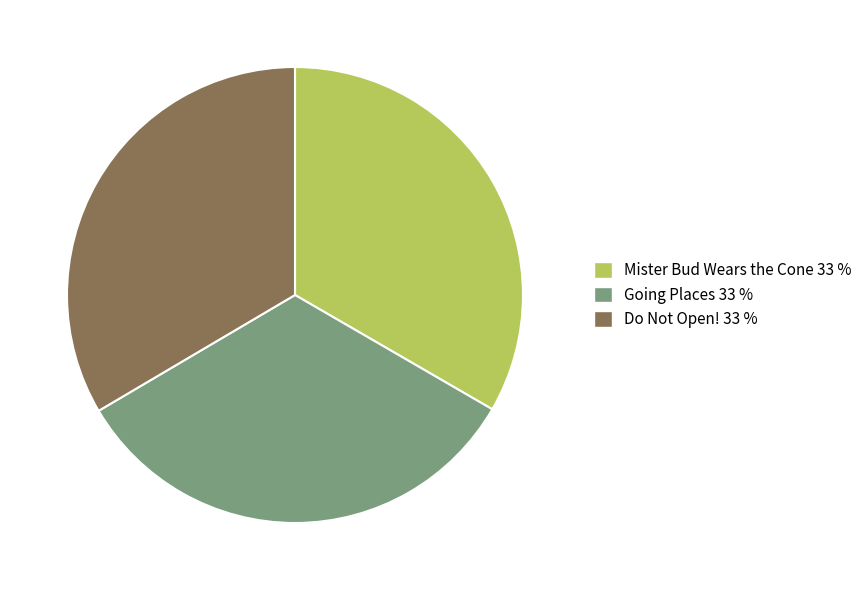

How many segments does this pie chart have?

3